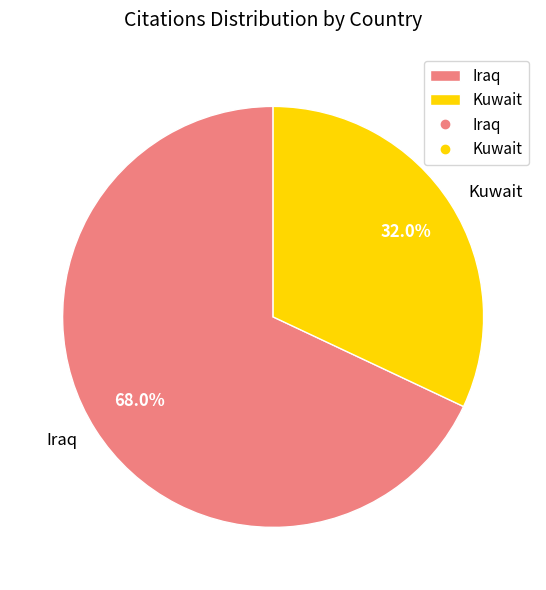

Rank the categories by value from highest to lowest.

Iraq, Kuwait